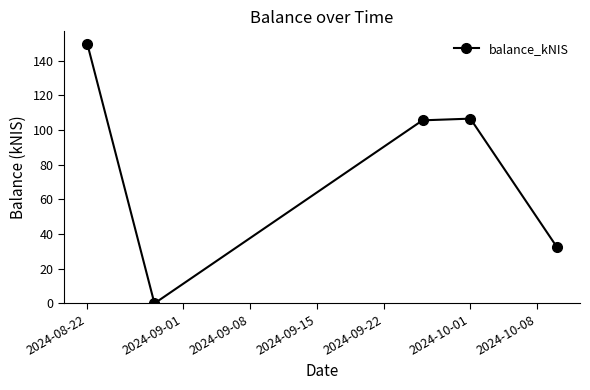

How many points are higher than both their immediate neighbors (excluding endpoints)?

1